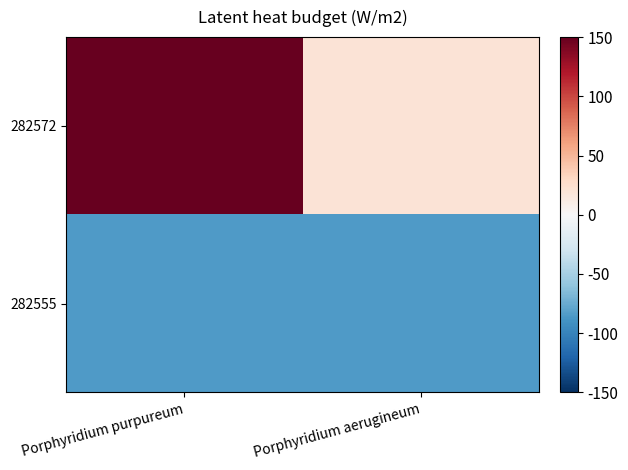

What is the difference between the highest and lowest values at Porphyridium purpureum?

235.4